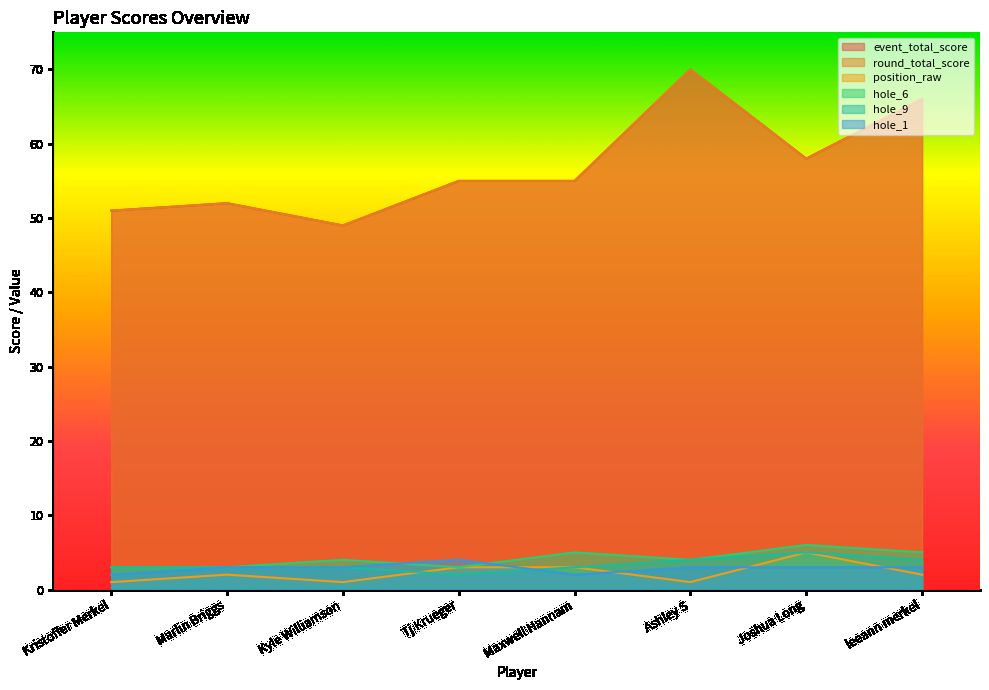

What is the label of the 5th point from the right?

Tj Krueger